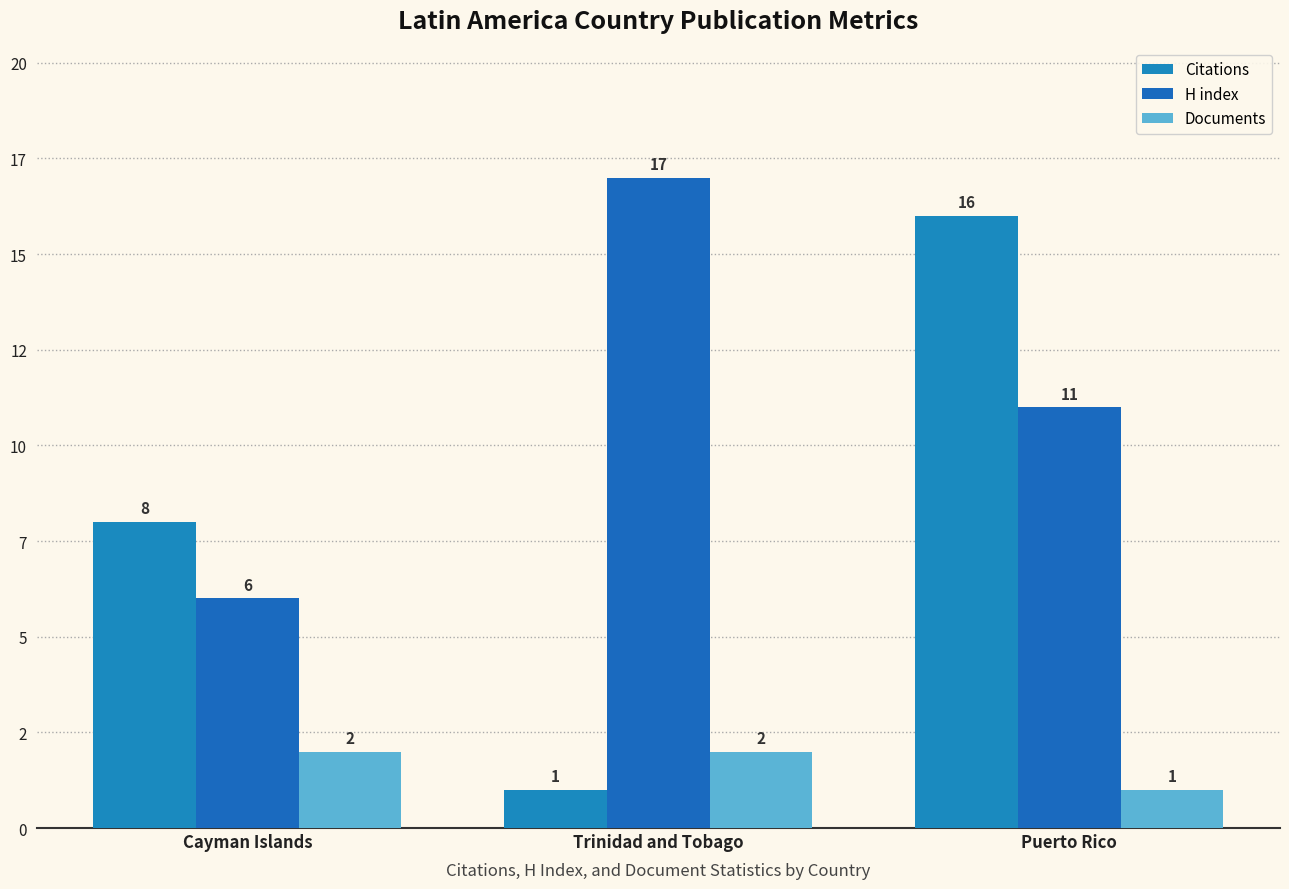

What is the average value of the Citations series?

8